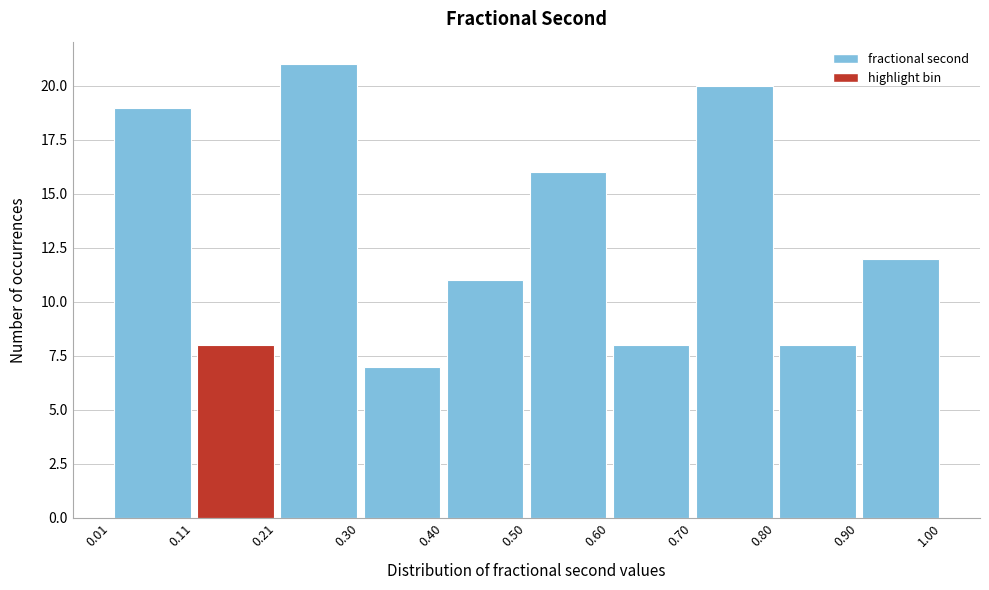

How tall is the bar that spans 0.01 to 0.11 on the x-axis? The values are not printed on the chart, so give them approximately, as read against the axis.

19